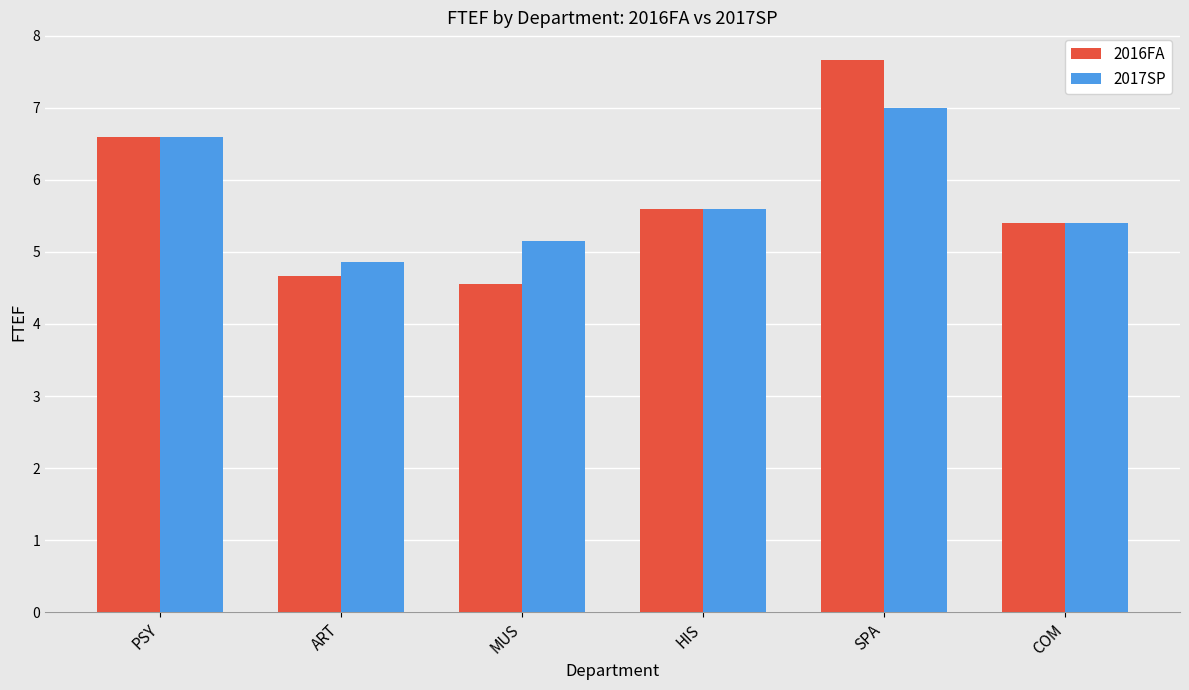

Which label corresponds to the smallest value in the chart?

MUS